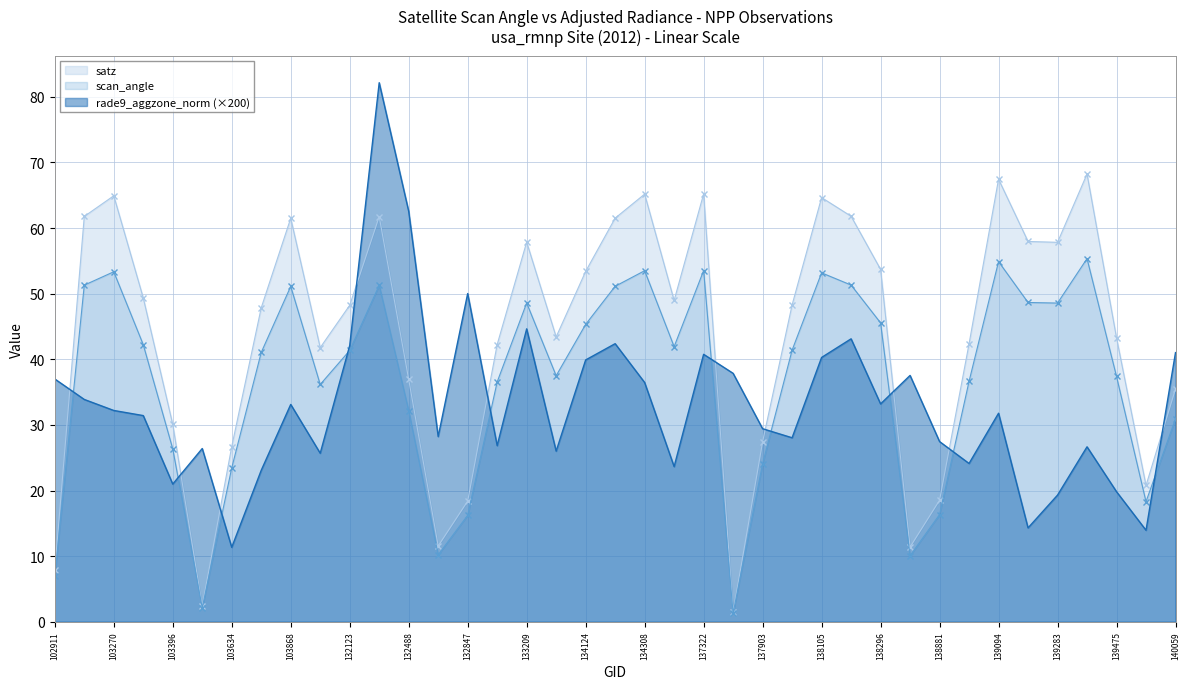

True or false: satz and scan_angle cross at least once.

False